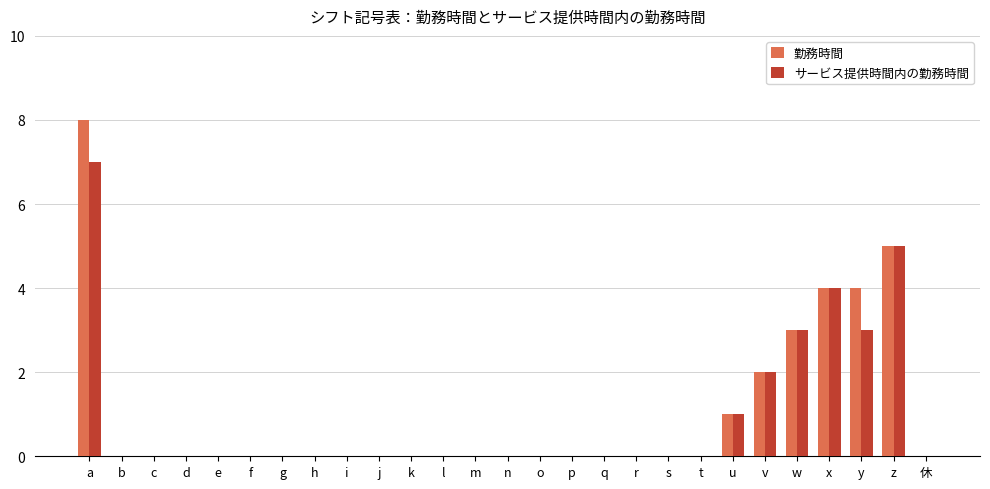

True or false: 勤務時間 has a value of 4 at k.

False